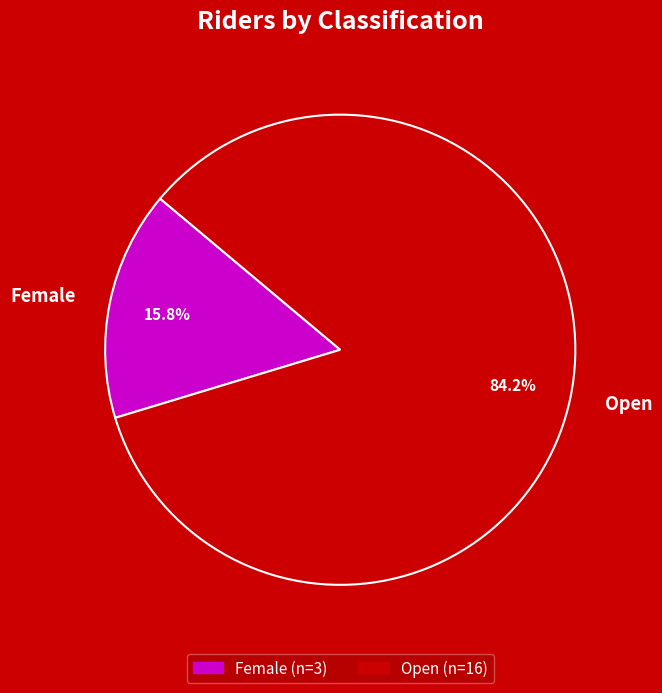

Which category has the smallest portion of the pie?

Female